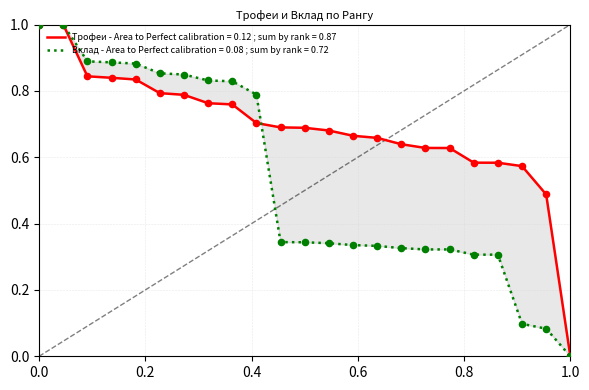

Is the value of Вклад at 15 greater than the value of Трофеи at 18?

No